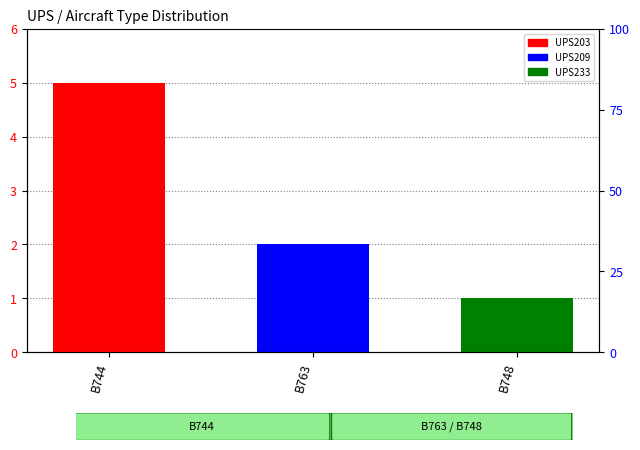

Rank the series by their maximum value, from lowest to highest.

UPS233, UPS209, UPS203